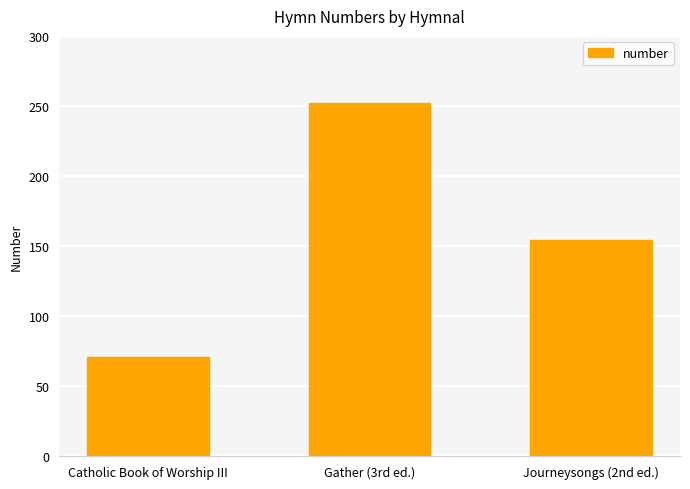

What is the ratio of the value at Gather (3rd ed.) to the value at Journeysongs (2nd ed.)?

1.6